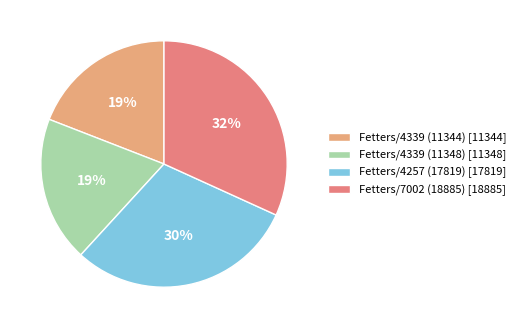

True or false: Fetters/4339 (11348) accounts for 6% of the total.

False